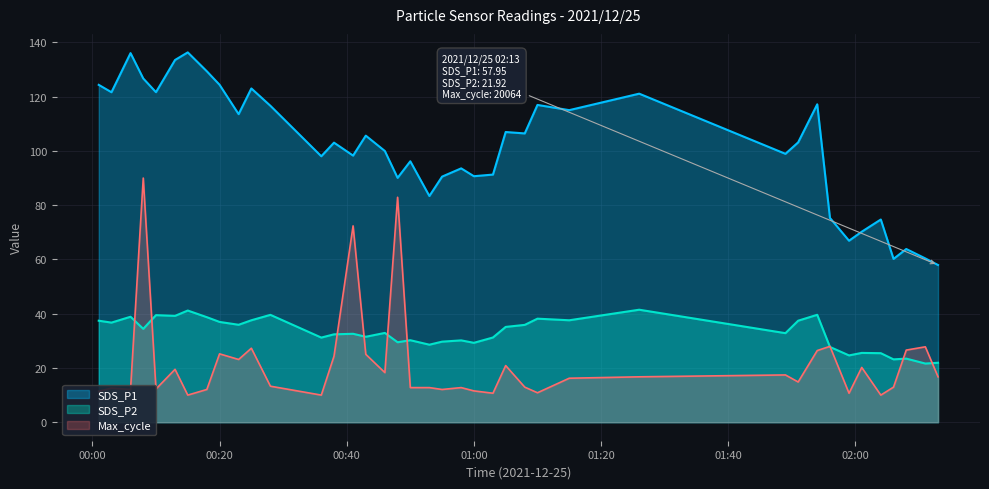

Reading right to left, extract all data points from this chart.

SDS_P1: 58.0	60.4	63.9	60.2	74.7	70.2	66.9	75.3	117.2	103.2	98.9	121.1	115.0	117.0	106.5	107.0	91.3	90.7	93.6	90.5	83.4	96.2	90.1	100.0	105.6	98.3	103.0	98.0	116.6	123.0	113.5	124.4	129.3	136.3	133.5	121.7	126.7	136.1	121.6	124.3
SDS_P2: 21.9	21.6	23.4	23.2	25.4	25.6	24.6	27.8	39.6	37.4	32.8	41.5	37.6	38.2	35.9	35.1	31.2	29.3	30.2	29.7	28.6	30.2	29.5	32.9	31.5	32.6	32.4	31.2	39.6	37.6	35.9	37.0	38.7	41.2	39.2	39.5	34.4	38.9	36.7	37.4
Max_cycle: 16.7	27.8	26.6	12.9	10.0	20.2	10.7	28.0	26.4	14.8	17.4	16.7	16.2	10.9	12.9	20.9	10.7	11.6	12.8	12.1	12.8	12.8	82.9	18.3	25.0	72.4	24.3	10.0	13.3	27.3	23.1	25.2	12.1	10.0	19.5	12.2	90.0	12.1	12.6	11.4